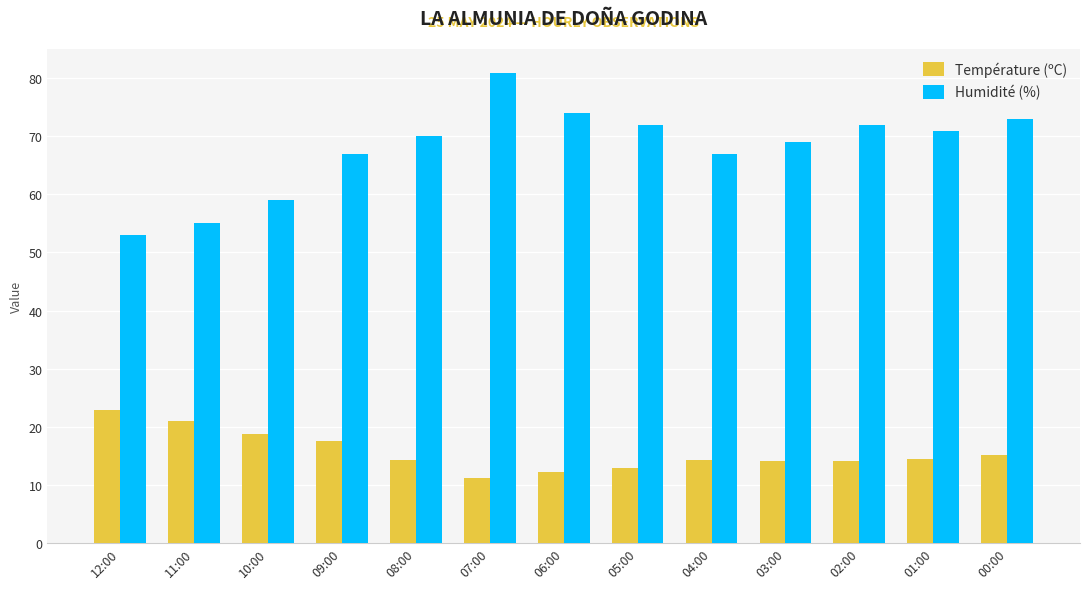

What is the approximate value of Température (ºC) at 01:00?

14.5